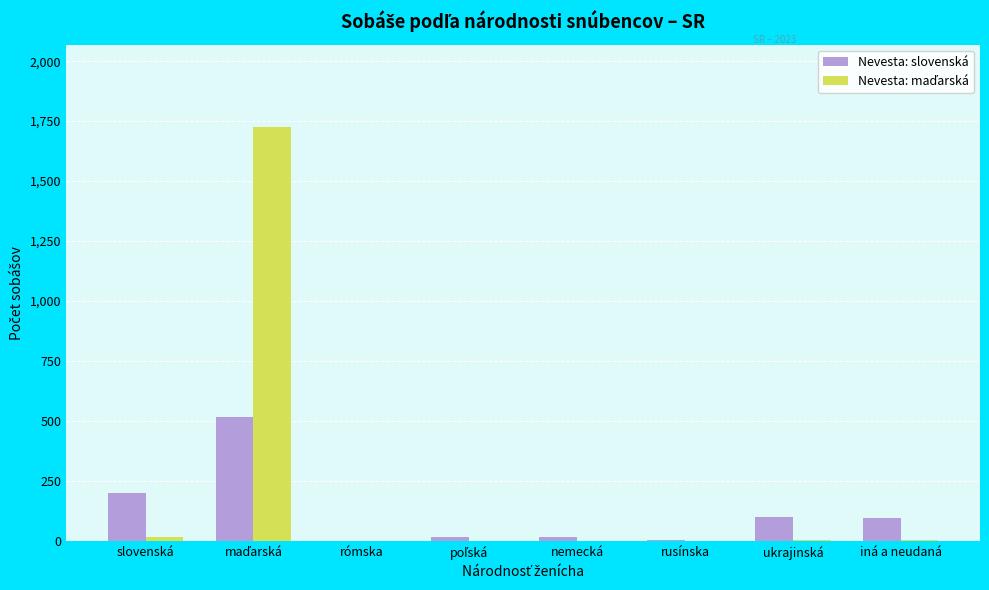

The value of Nevesta: slovenská at slovenská is 57. True or false?

False